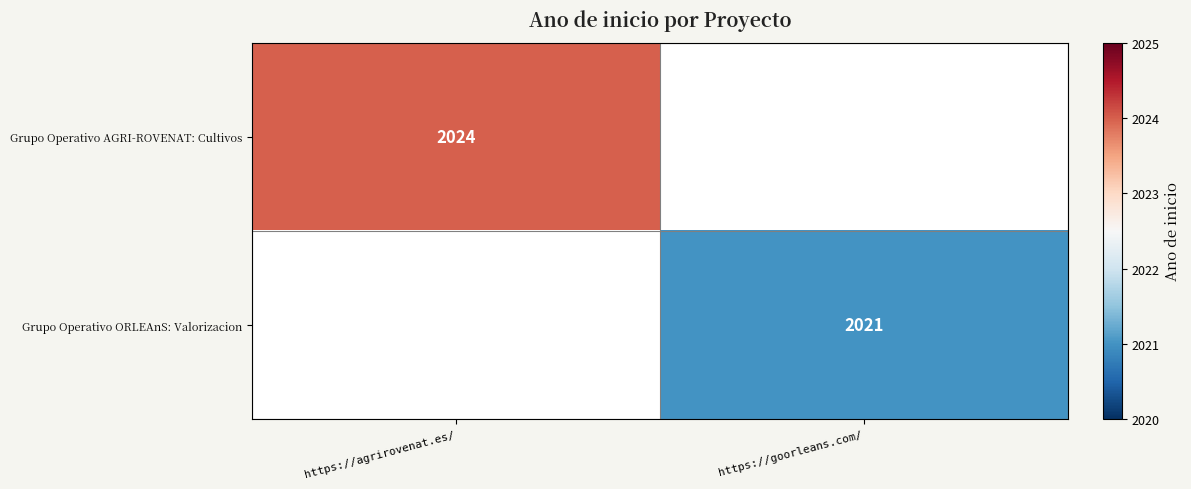

Between https://goorleans.com/ and https://agrirovenat.es/, which is larger?

https://agrirovenat.es/